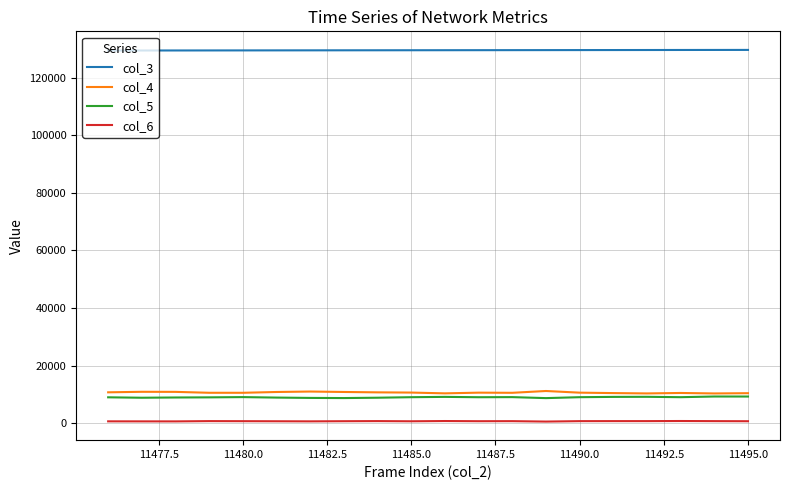

What is the greatest value displayed?

129646